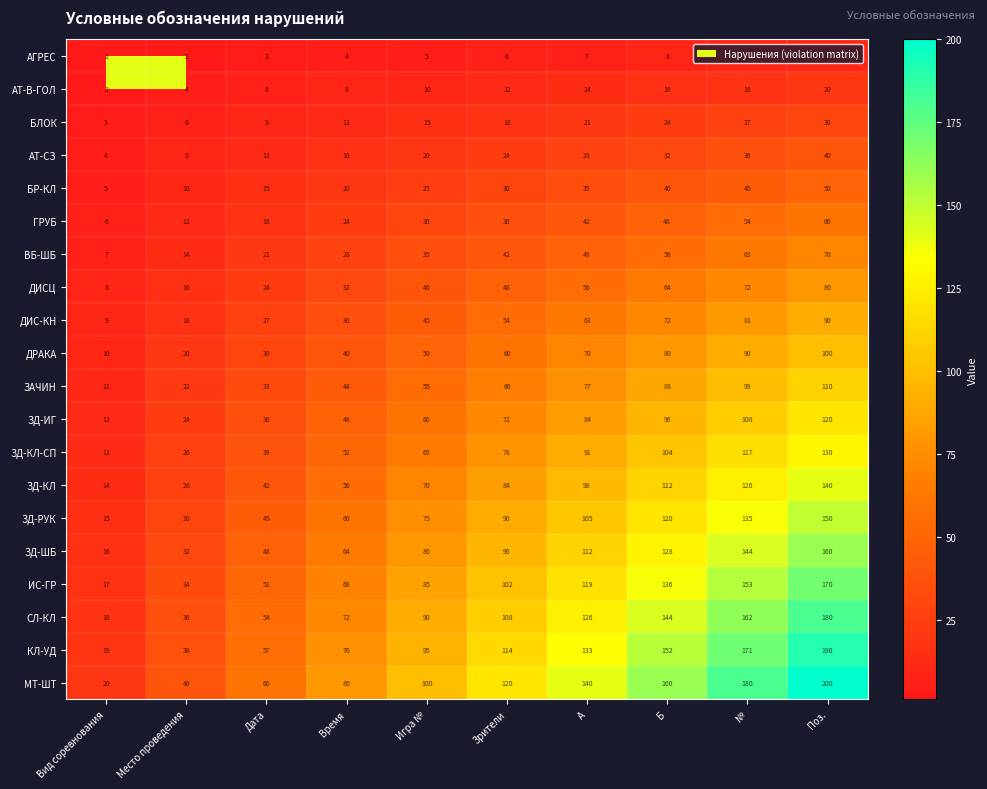

What is the highest value of the ЗД-ИГ series?

120